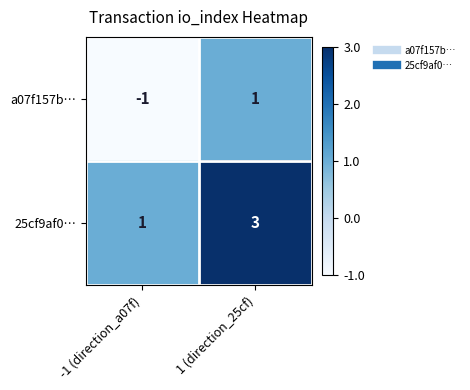

At which category is the sum across all series the highest?

1 (direction_25cf)